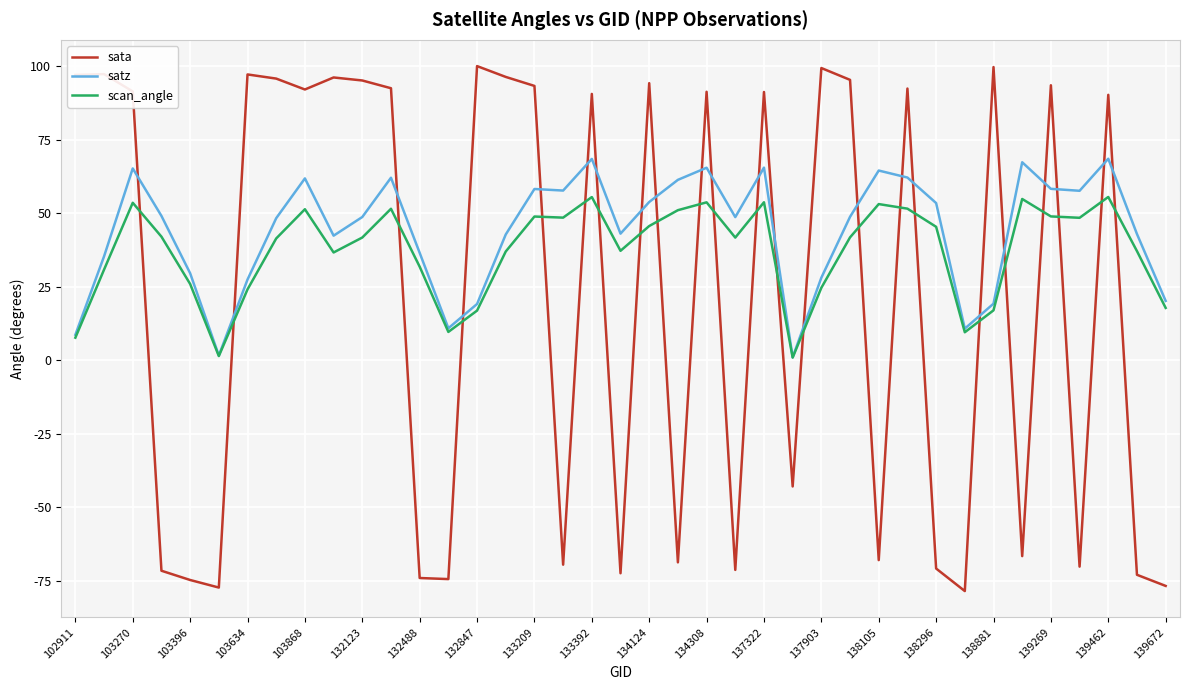

What is the minimum value shown in the chart?

-78.6